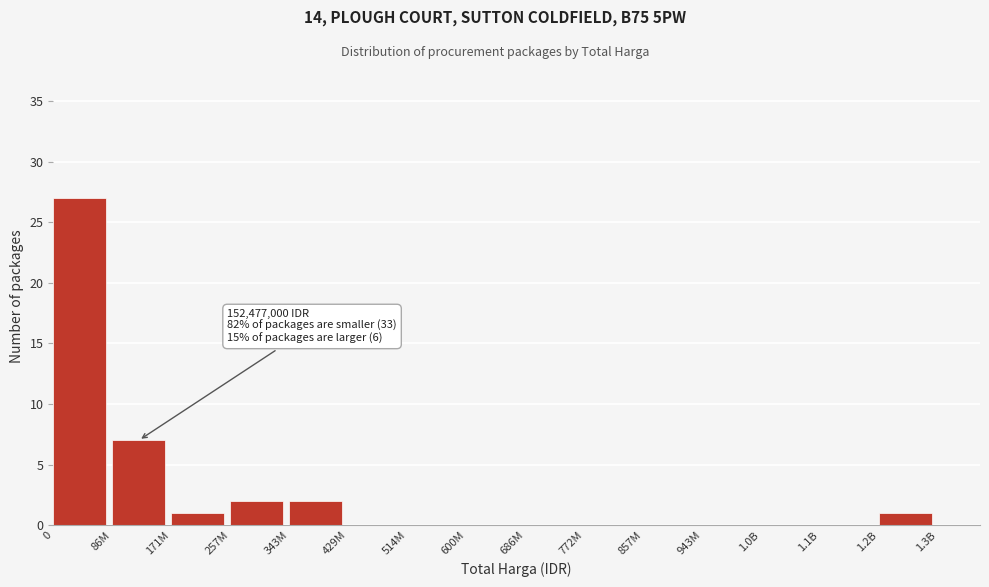

Reading left to right, transcribe all the data shown in this chart.

0=27	86M=7	171M=1	257M=2	343M=2	429M=0	514M=0	600M=0	686M=0	772M=0	857M=0	943M=0	1.0B=0	1.1B=0	1.2B=1